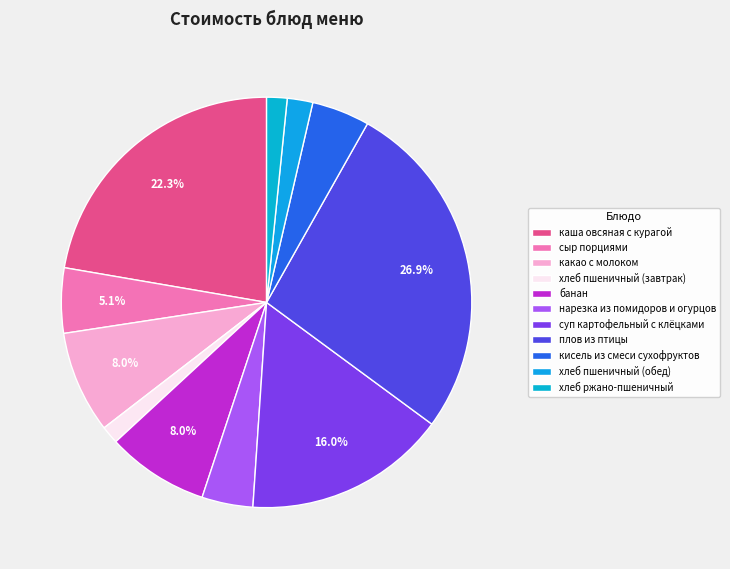

Is it true that хлеб ржано-пшеничный is 2% of the pie?

True